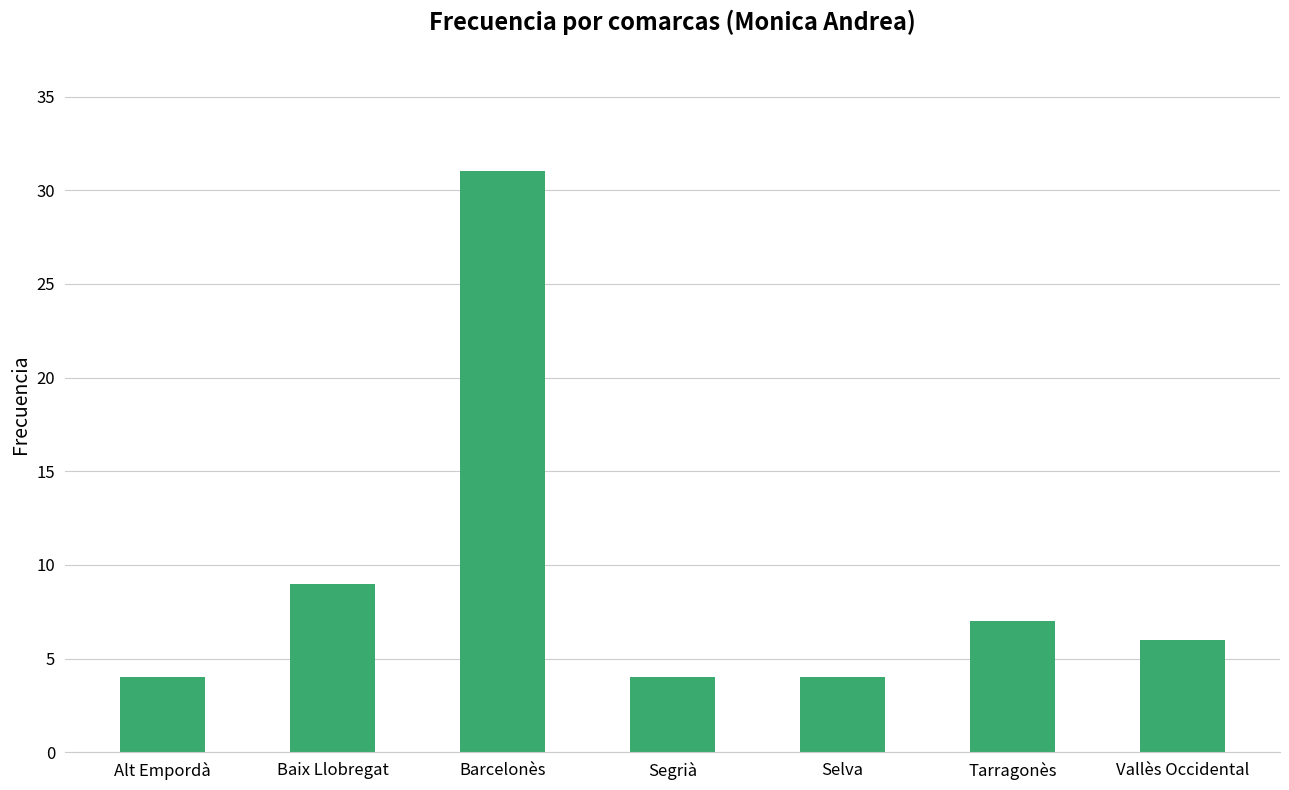

The value at Tarragonès is 10. True or false?

False